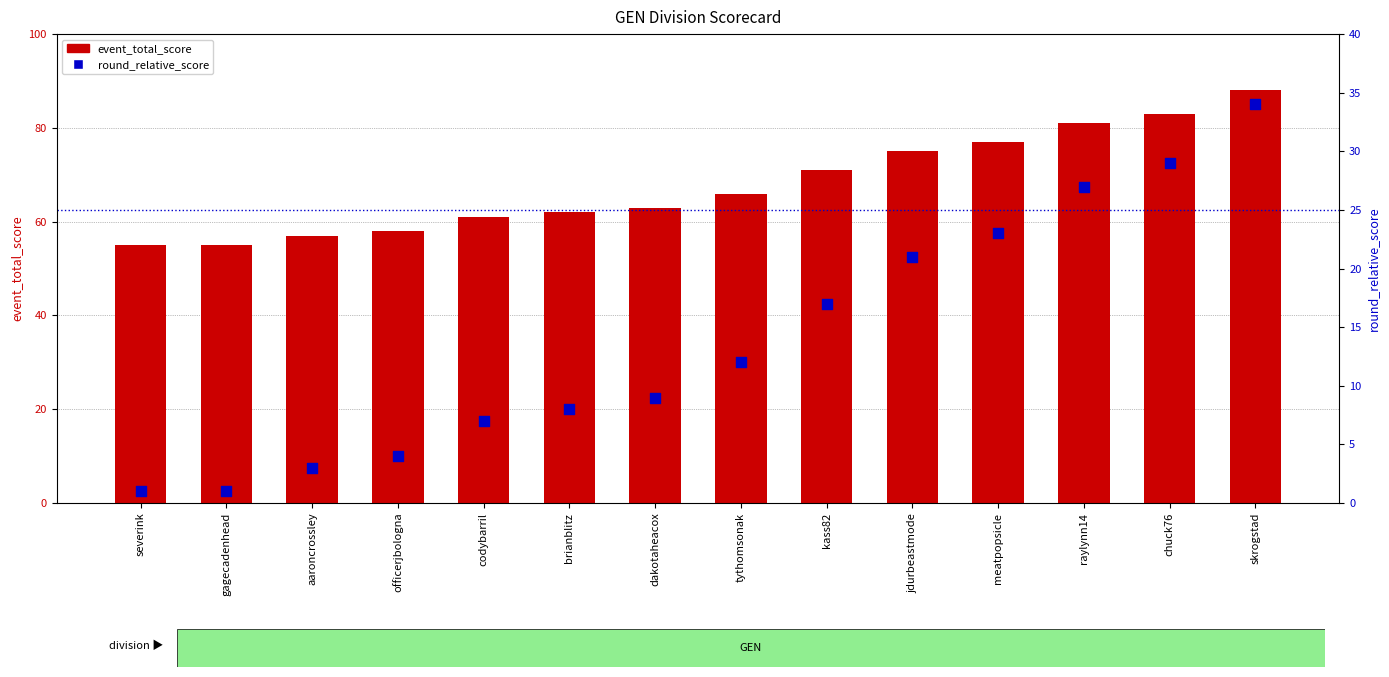

Which series contains the lowest Y value?

round_relative_score